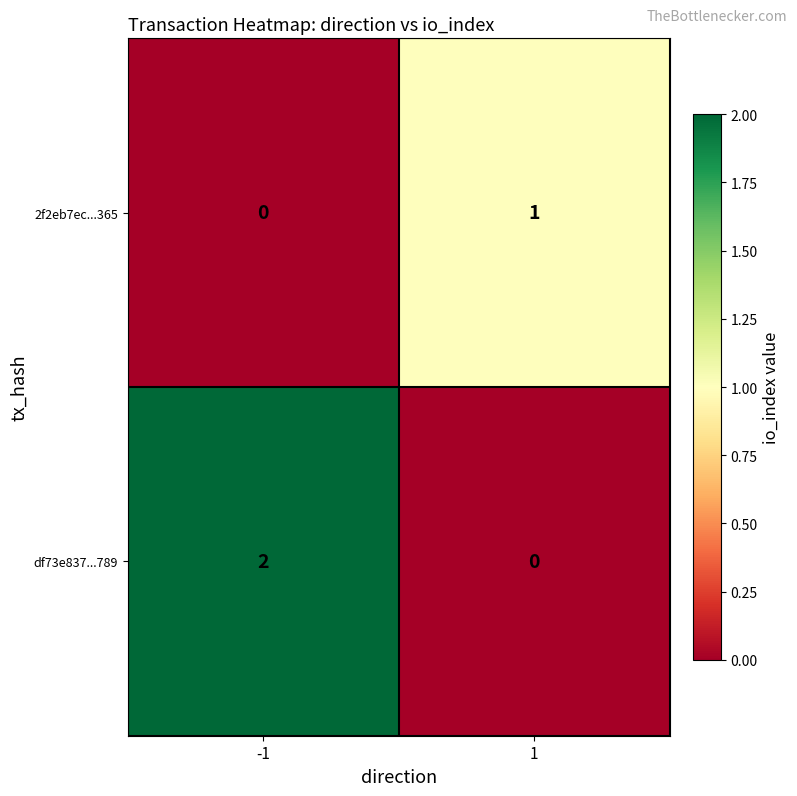

Is it true that 2f2eb7ec...365 equals 1 at 1?

True